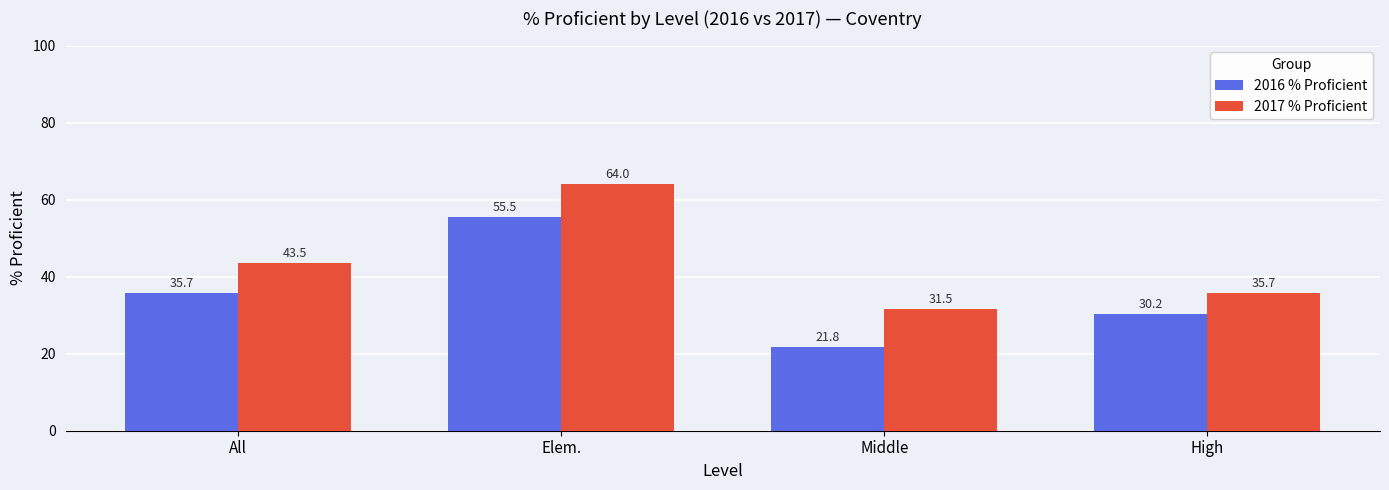

Reading left to right, extract all data points from this chart.

2016 % Proficient: All=35.7	Elem.=55.5	Middle=21.8	High=30.2
2017 % Proficient: All=43.5	Elem.=64.0	Middle=31.5	High=35.7